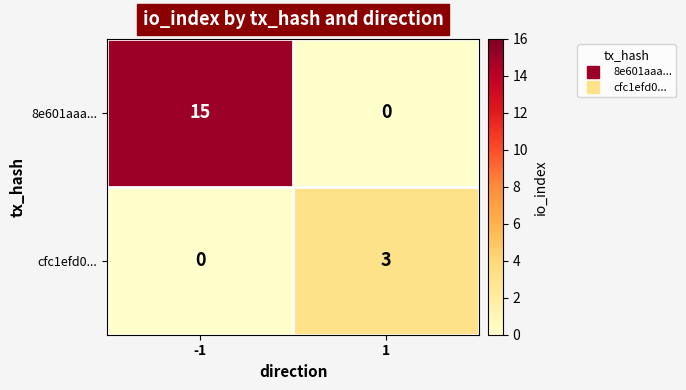

How many series are shown in this chart?

2